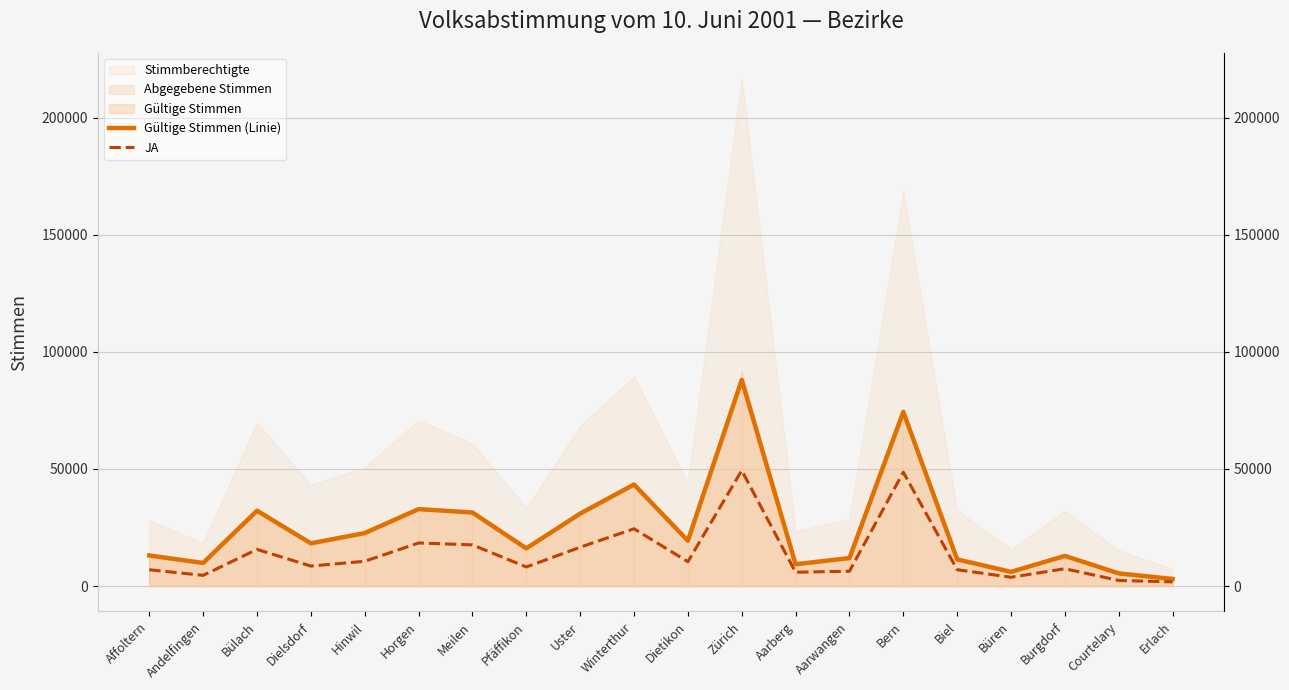

What is the approximate value of Gültige Stimmen (Linie) at Meilen, to the nearest 50?

31450